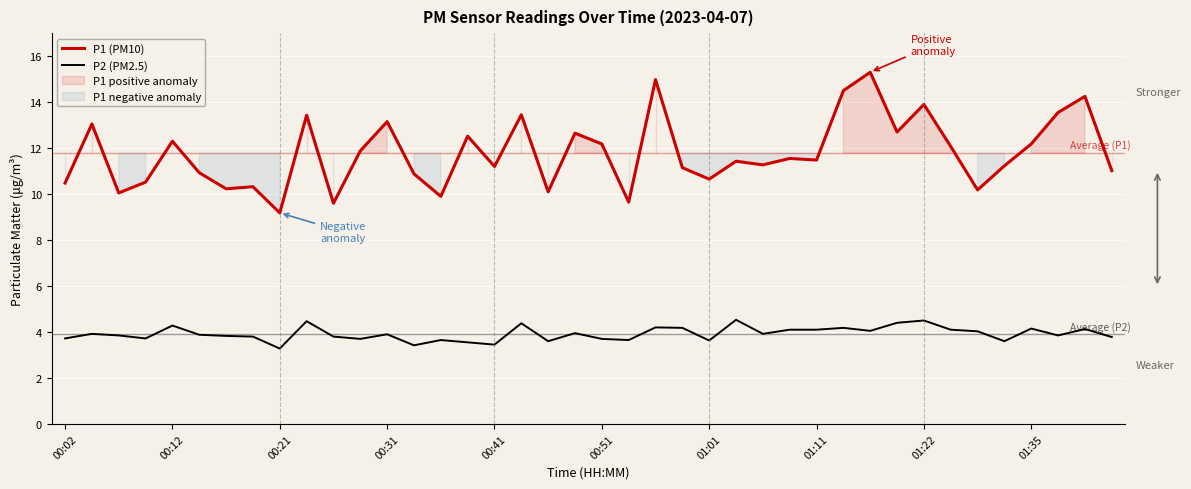

At 18, list the series in order from smallest to largest.

P2 (PM2.5), P1 (PM10)